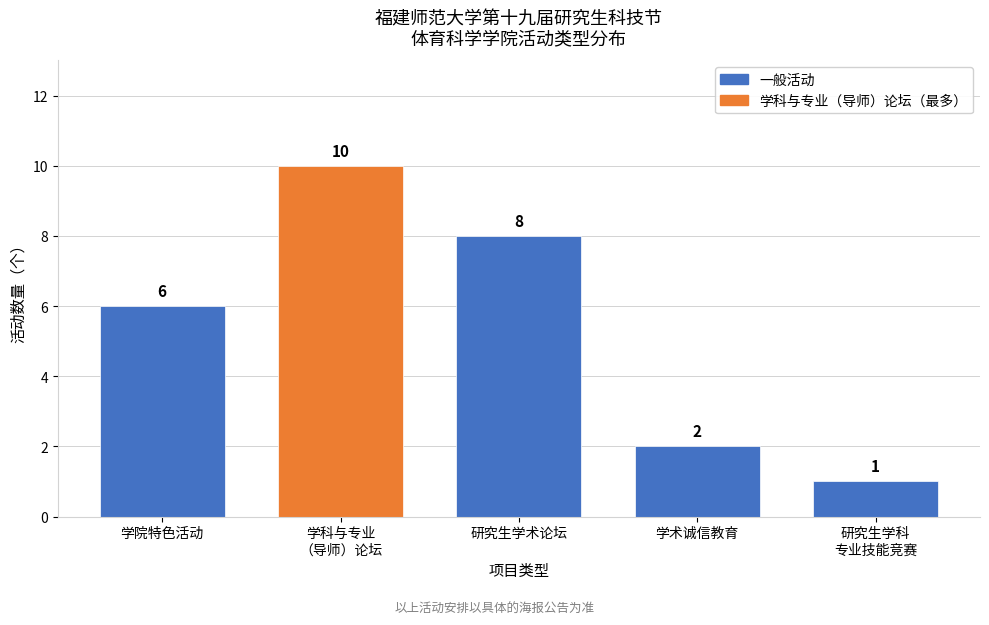

Reading left to right, transcribe all the data shown in this chart.

6	10	8	2	1